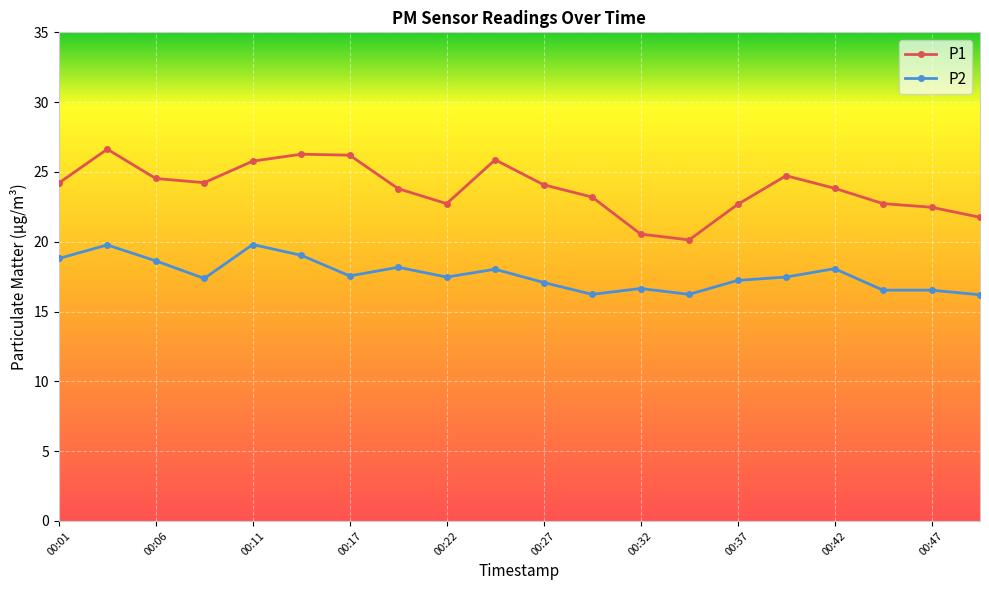

Which series has the largest total across all categories?

P1